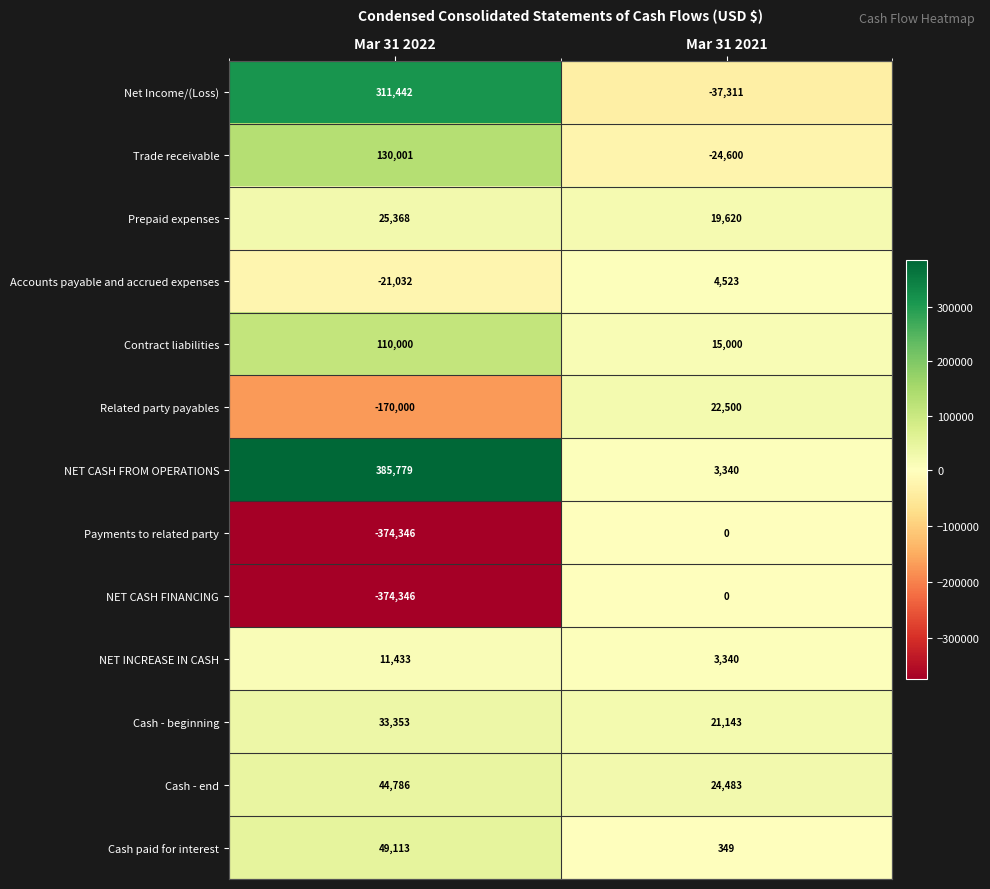

The Net Income/(Loss) series shows 311442 at Mar 31 2022. True or false?

True